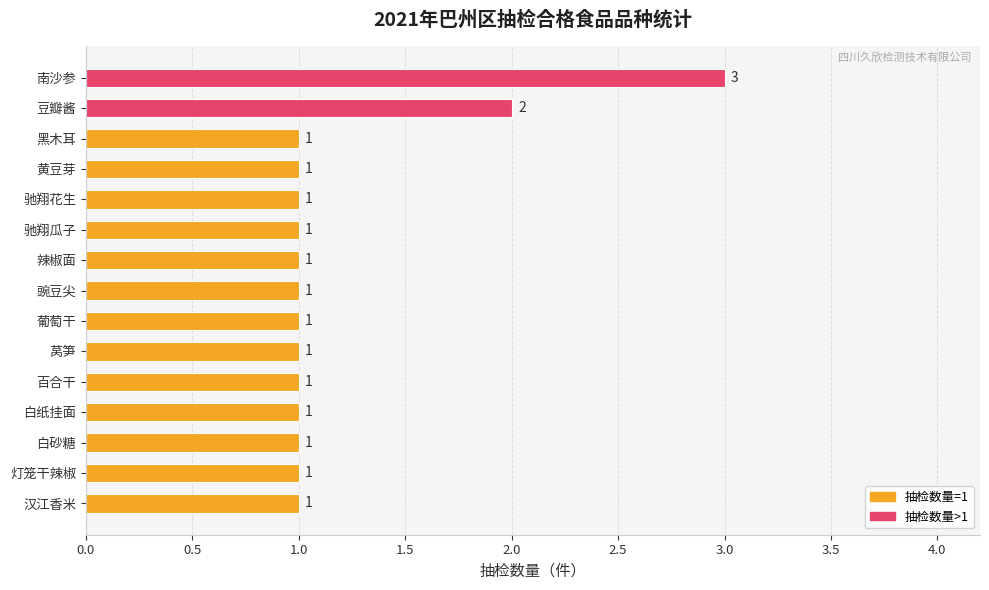

Approximately how many times larger is the value at 葡萄干 compared to 驰翔花生?

1.0